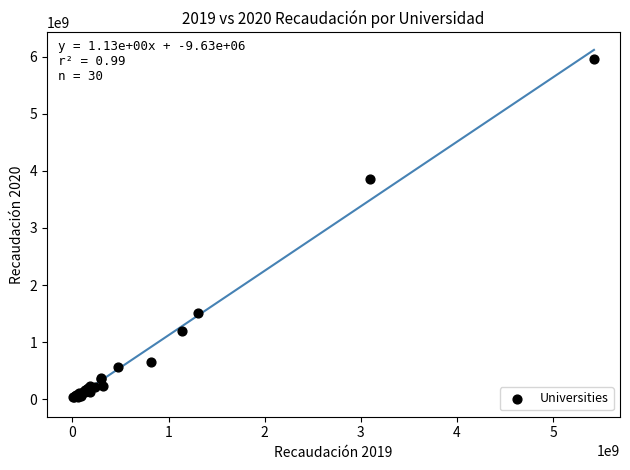

What Y value in the scatter plot is closest to 2998954925?

3851461602.9